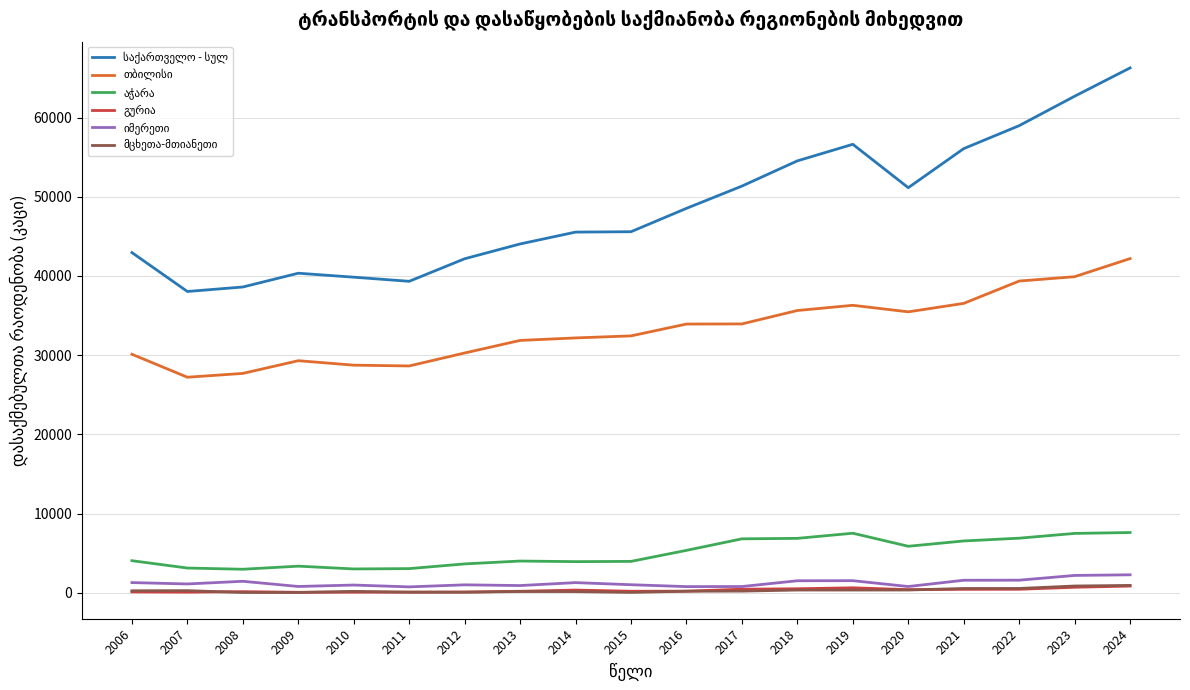

Which category has the highest value across all series?

2024